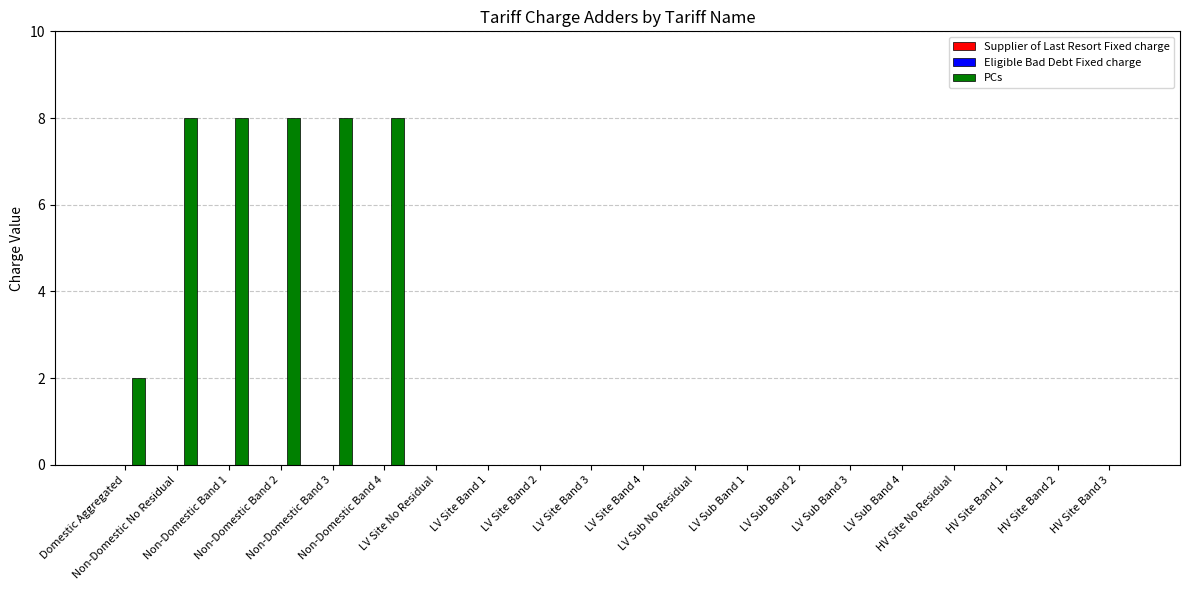

What is the sum of all values?

42